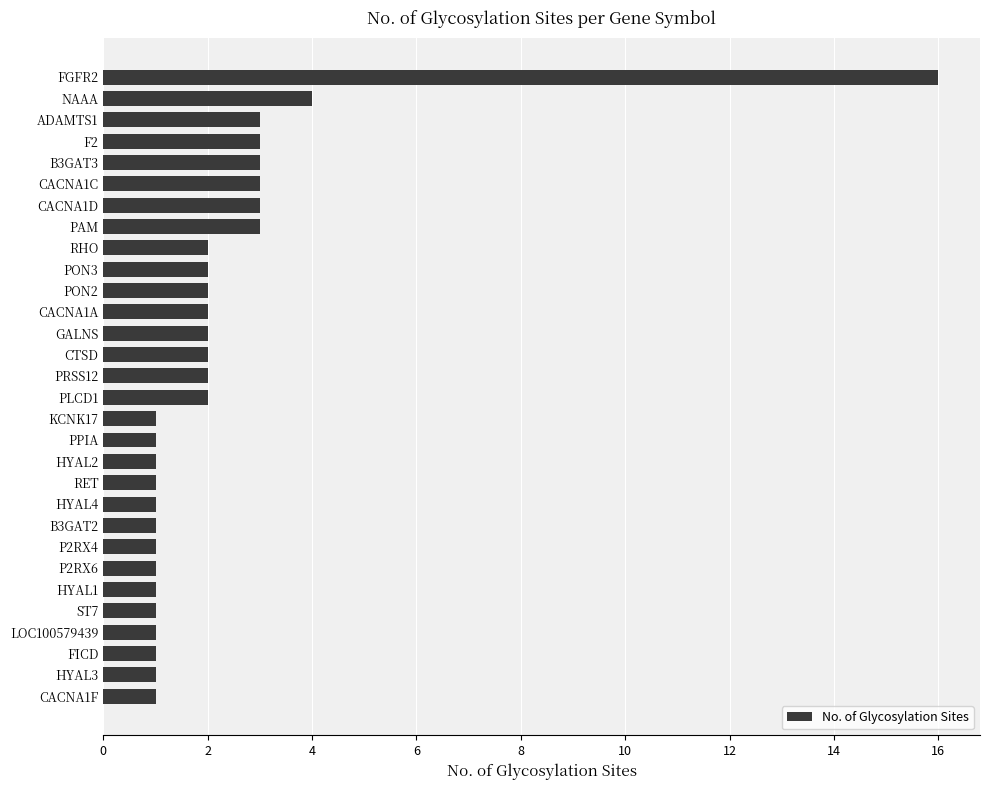

What is the difference between the maximum and minimum values?

15